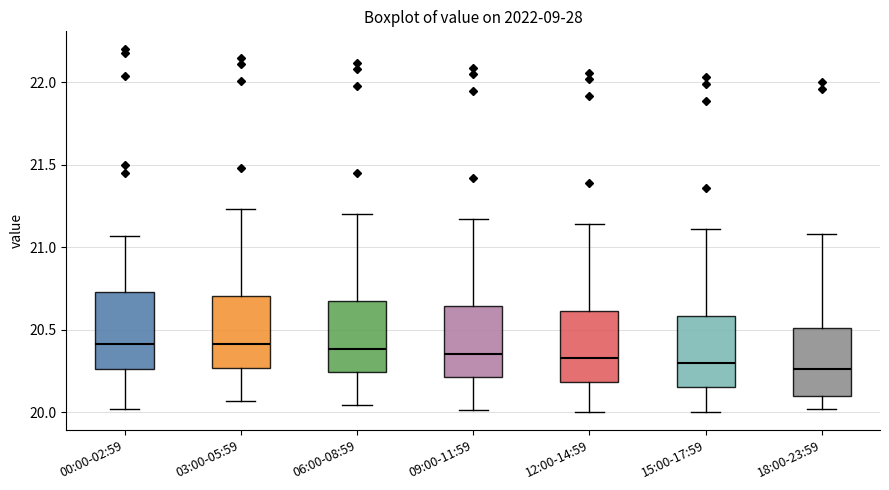

Reading left to right, transcribe this box plot: for each box, give where its median line is, the range the box spans, and where its two whiskers end, as read against the y-axis. The values are not printed on the chart, so give them approximately, as read against the axis.

00:00-02:59: median 20.40, box 20.25 to 20.75, whiskers 20.00 to 21.05
03:00-05:59: median 20.40, box 20.25 to 20.70, whiskers 20.05 to 21.25
06:00-08:59: median 20.40, box 20.25 to 20.65, whiskers 20.05 to 21.20
09:00-11:59: median 20.35, box 20.20 to 20.65, whiskers 20.00 to 21.15
12:00-14:59: median 20.35, box 20.20 to 20.60, whiskers 20.00 to 21.15
15:00-17:59: median 20.30, box 20.15 to 20.60, whiskers 20.00 to 21.10
18:00-23:59: median 20.25, box 20.10 to 20.50, whiskers 20.00 to 21.10